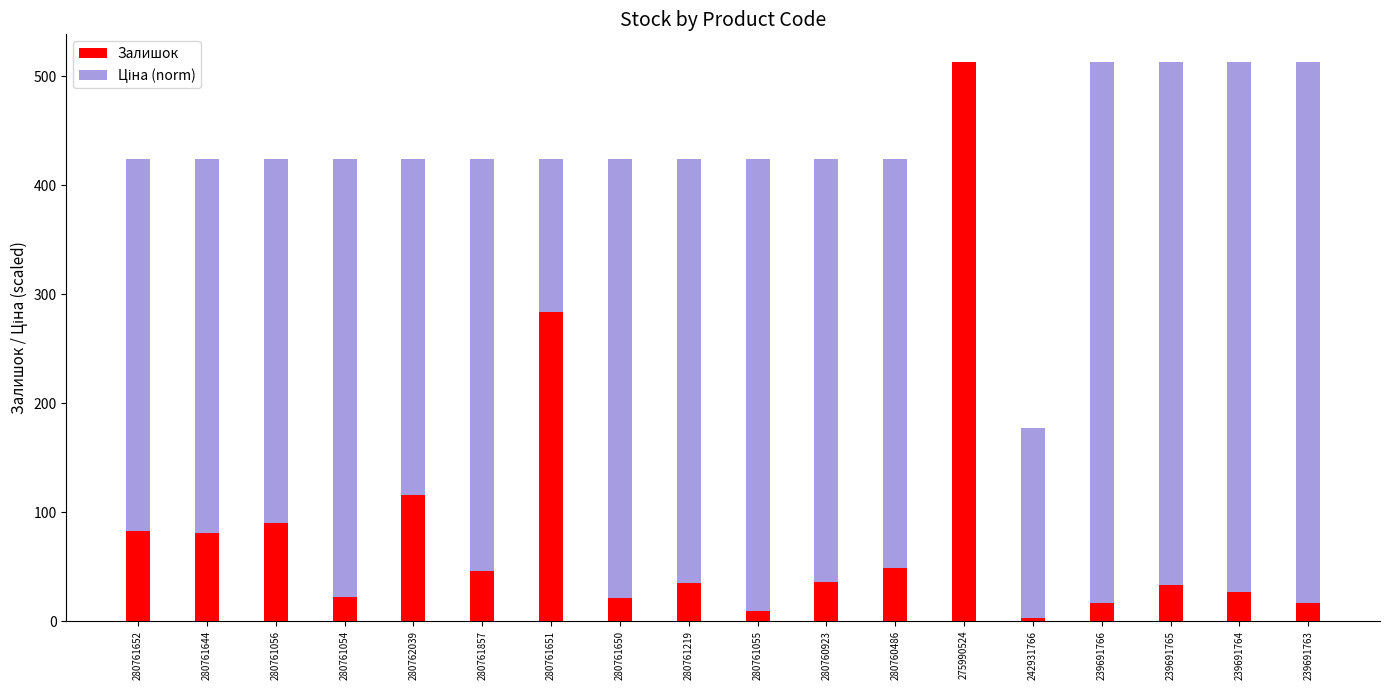

Which series has the widest spread of values?

Залишок